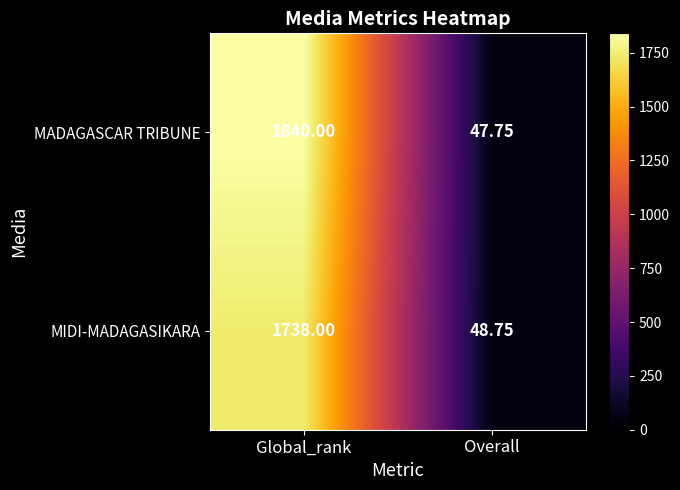

What is the spread (max minus min) of values at Global_rank?

102.0